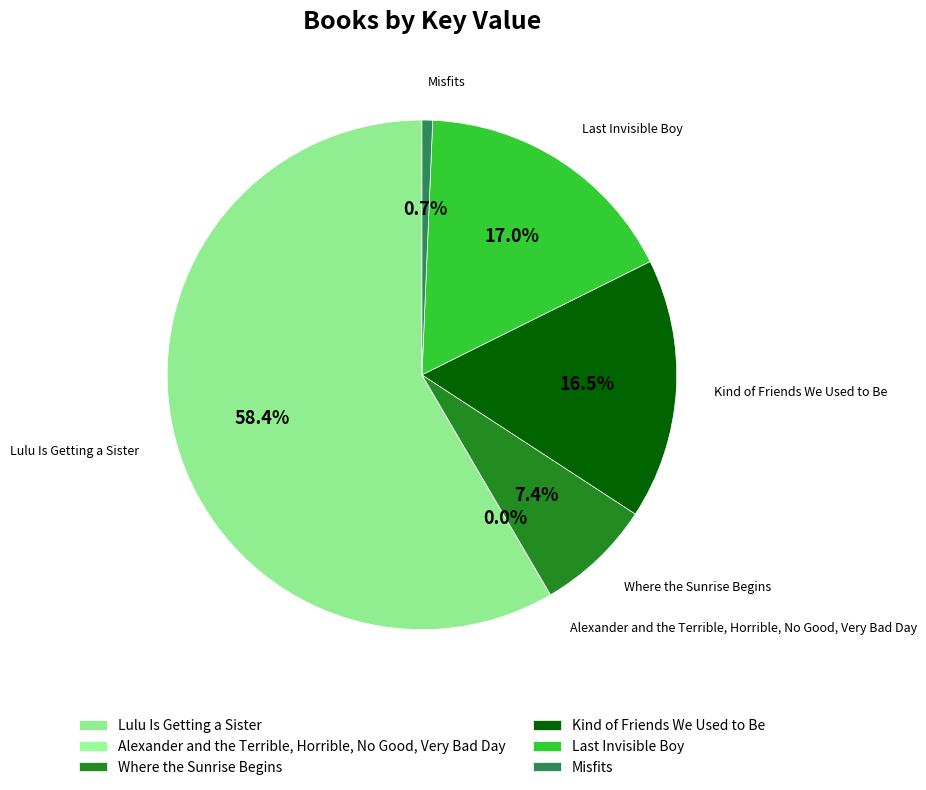

How much of the chart is everything except Misfits?

99.3%